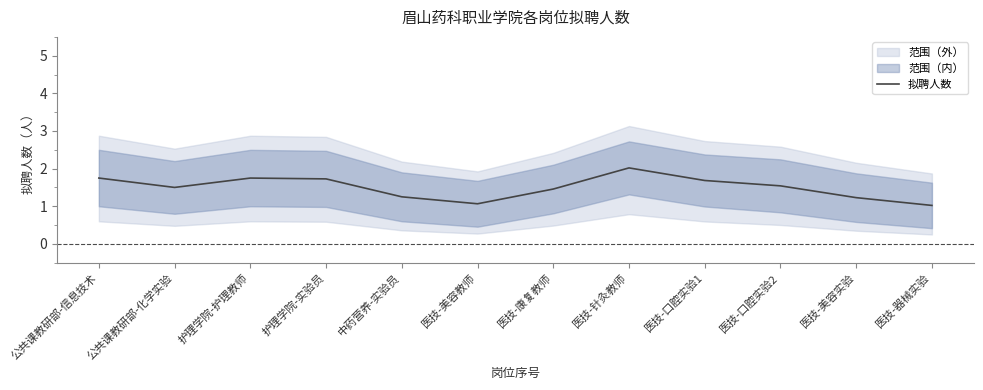

Rank the categories by value from highest to lowest.

医技-针灸教师, 公共课教研部-信息技术, 护理学院-护理教师, 护理学院-实验员, 医技-口腔实验1, 医技-口腔实验2, 公共课教研部-化学实验, 医技-康复教师, 中药营养-实验员, 医技-美容实验, 医技-美容教师, 医技-器械实验